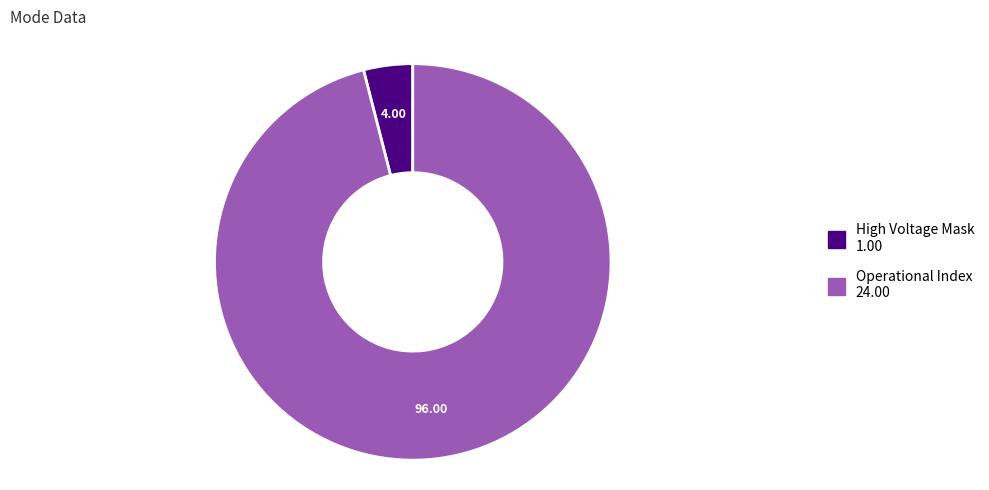

Is there a majority slice in this chart?

Yes